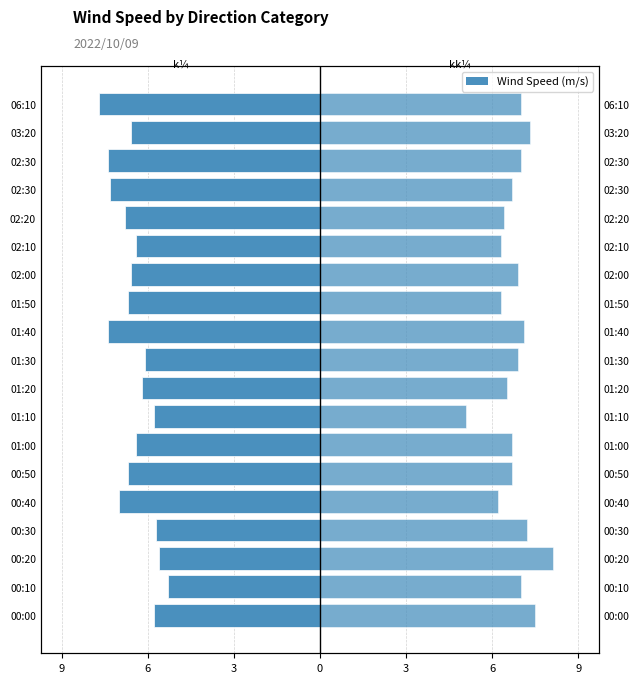

What is the greatest value displayed?

8.1